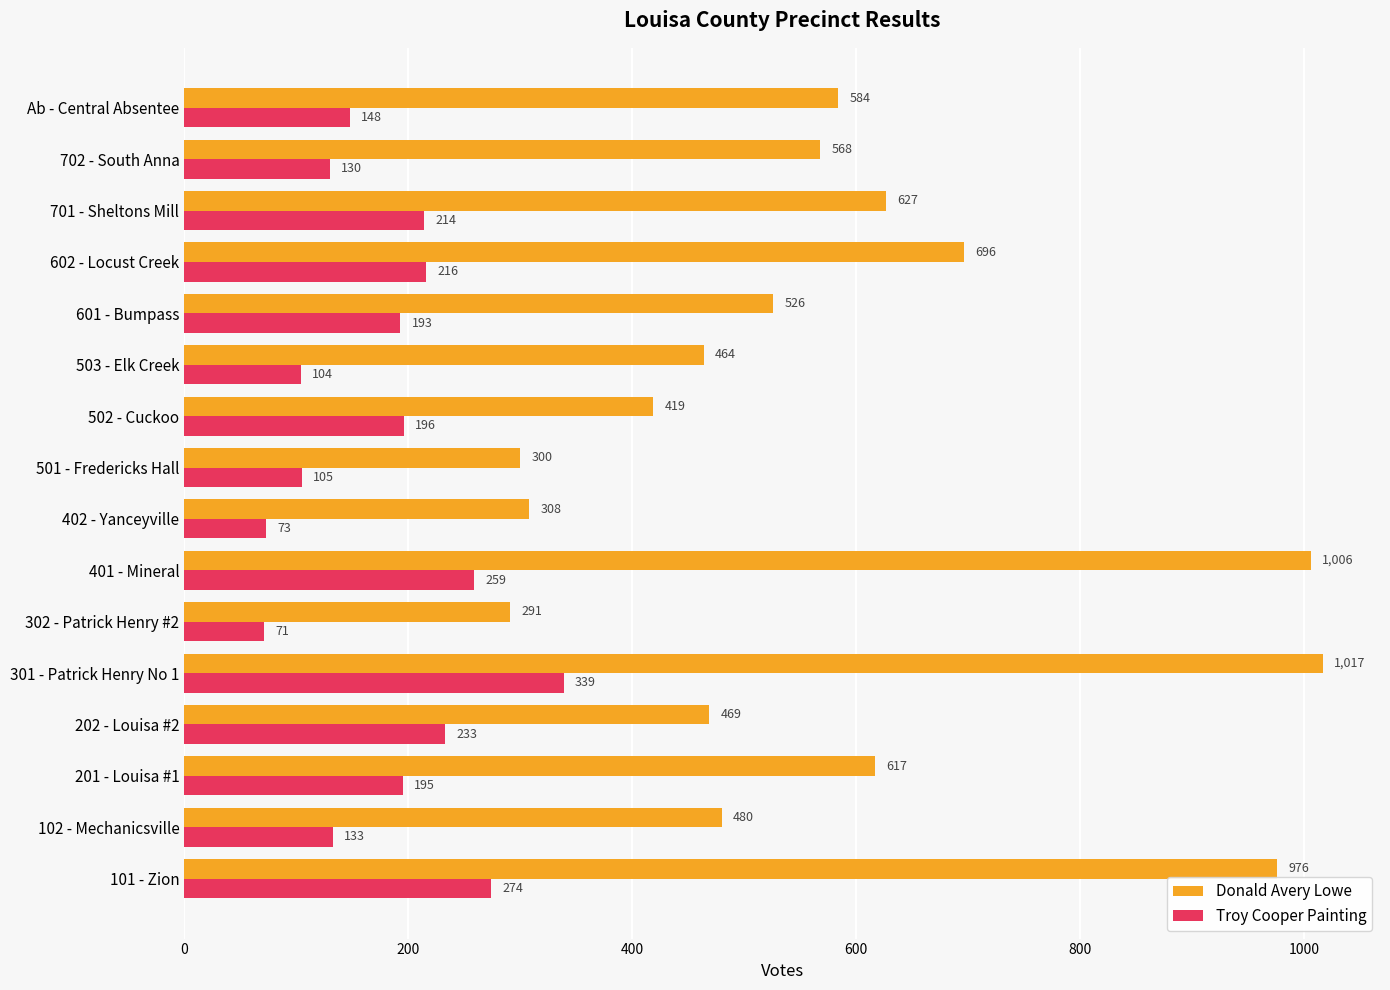

What is the difference between the maximum and second lowest values in the Donald Avery Lowe series?

717